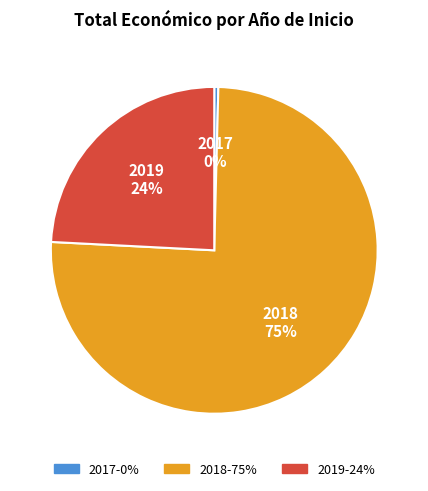

To the nearest percent, what is the average slice percentage?

33%